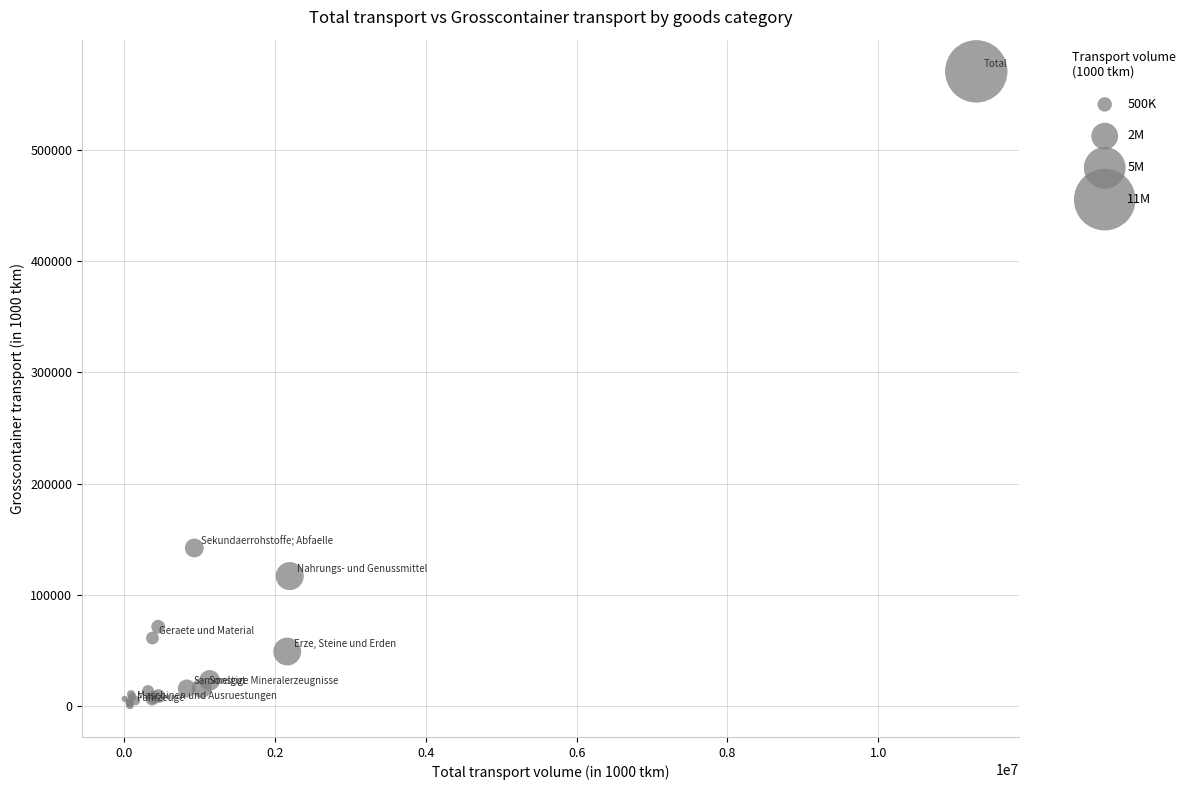

What Y value in the scatter plot is closest to 285645?

142057.4